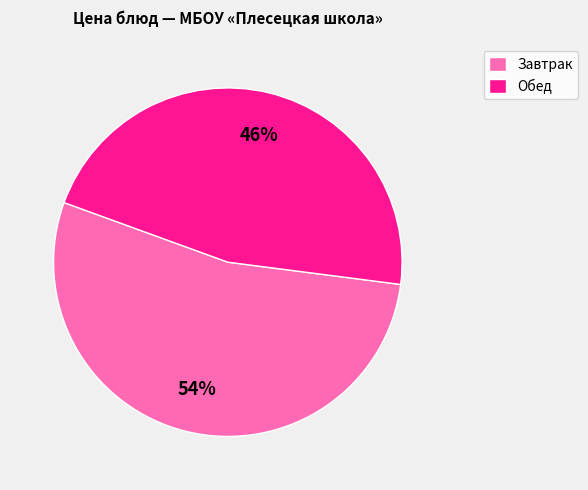

To the nearest percent, what is the average slice percentage?

50%